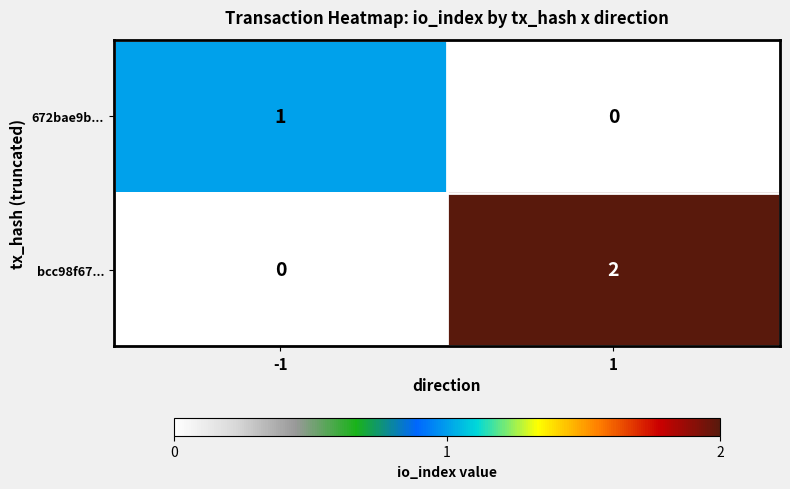

Rank the series by their average value, from lowest to highest.

672bae9b..., bcc98f67...